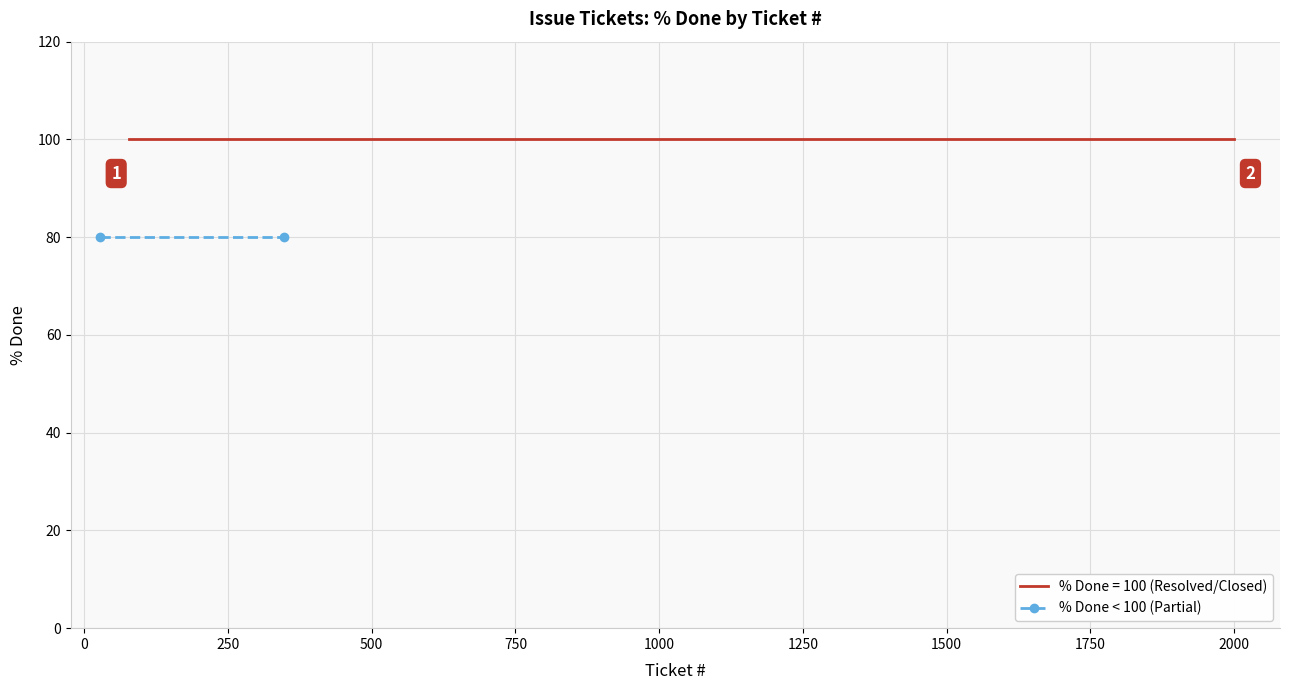

Does the chart have visible grid lines?

Yes